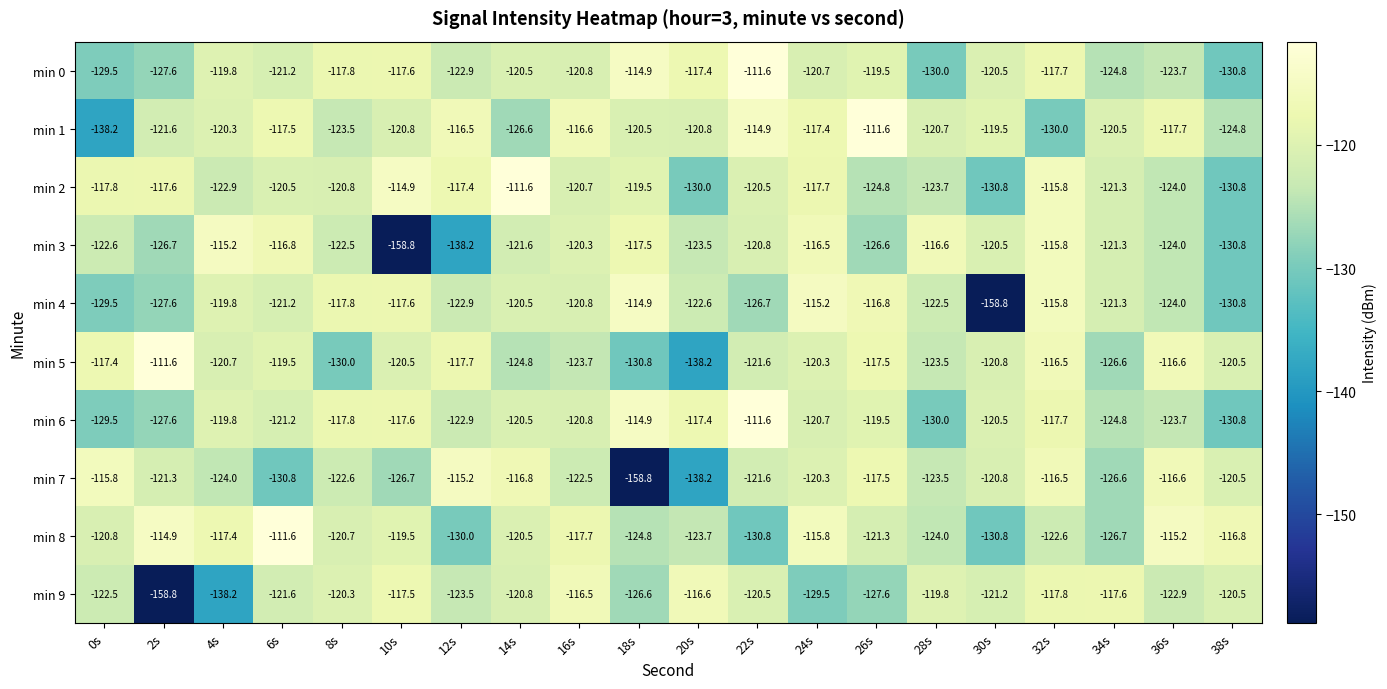

How many data points does each series have?

20